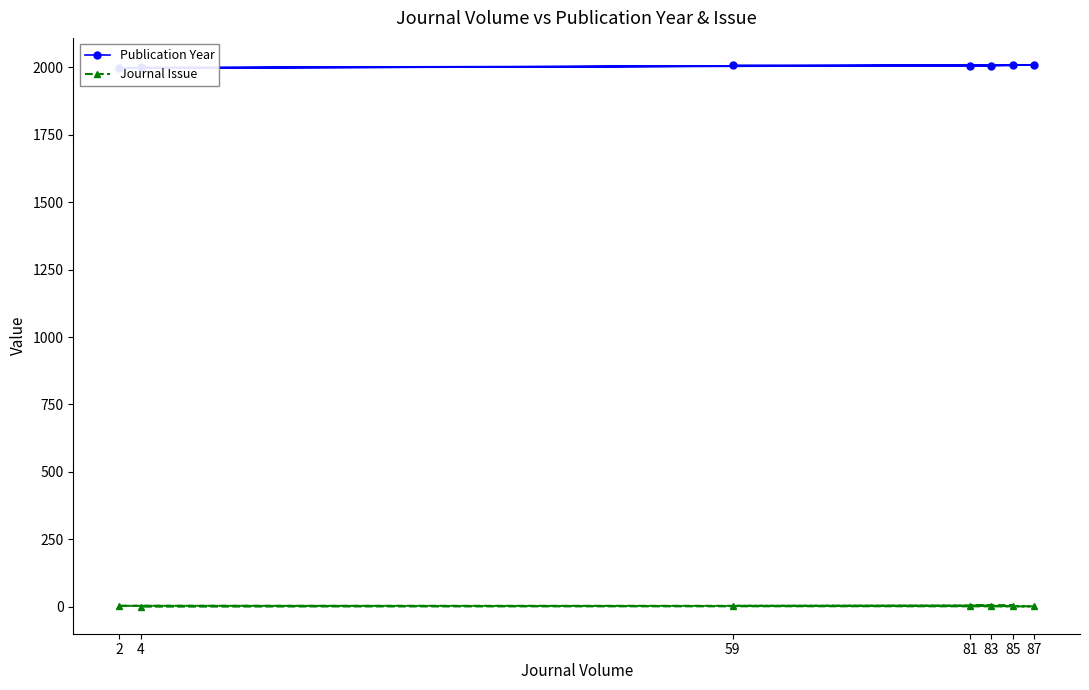

True or false: Journal Issue has a value of 4 at 83.

True